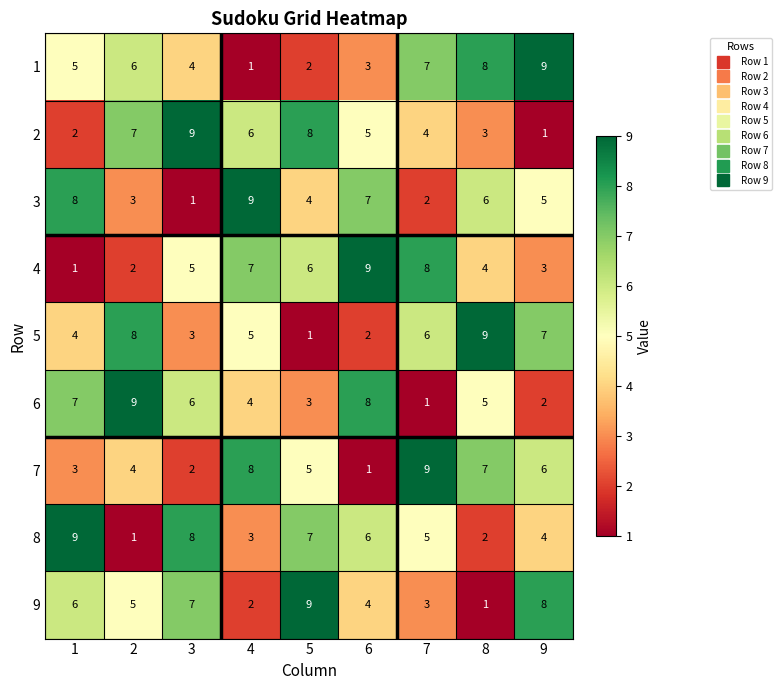

What is the smallest value displayed?

1